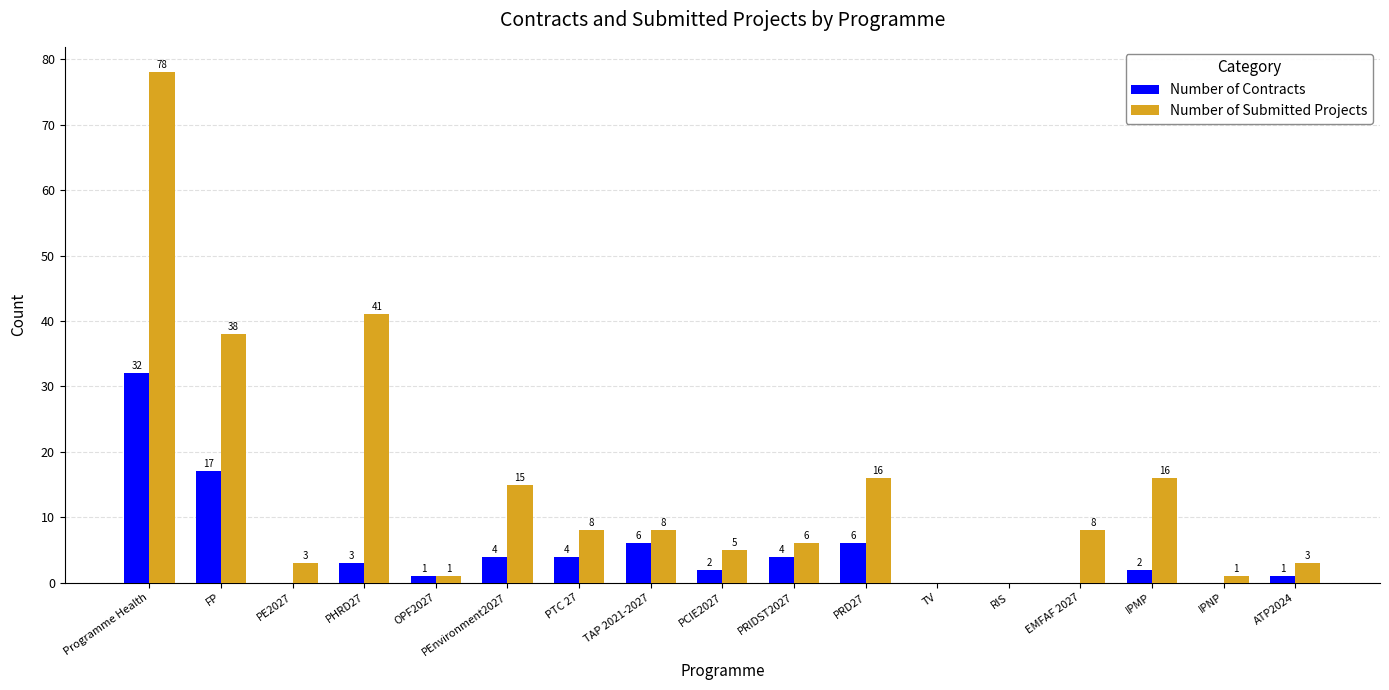

At which category is the sum across all series the highest?

Programme Health